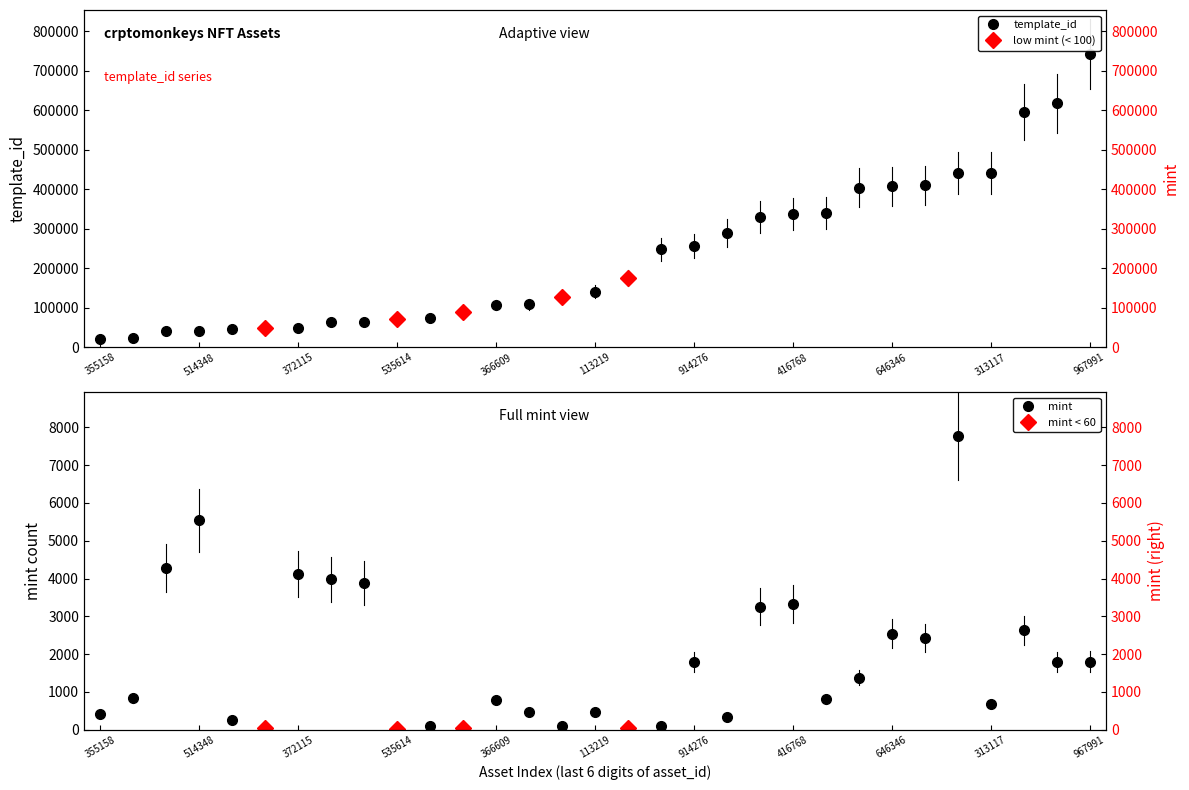

Which series changed the most between 355158 and 113219?

template_id